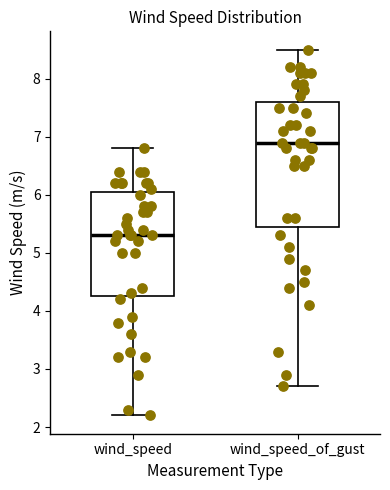

Which box has the highest median line?

wind_speed_of_gust